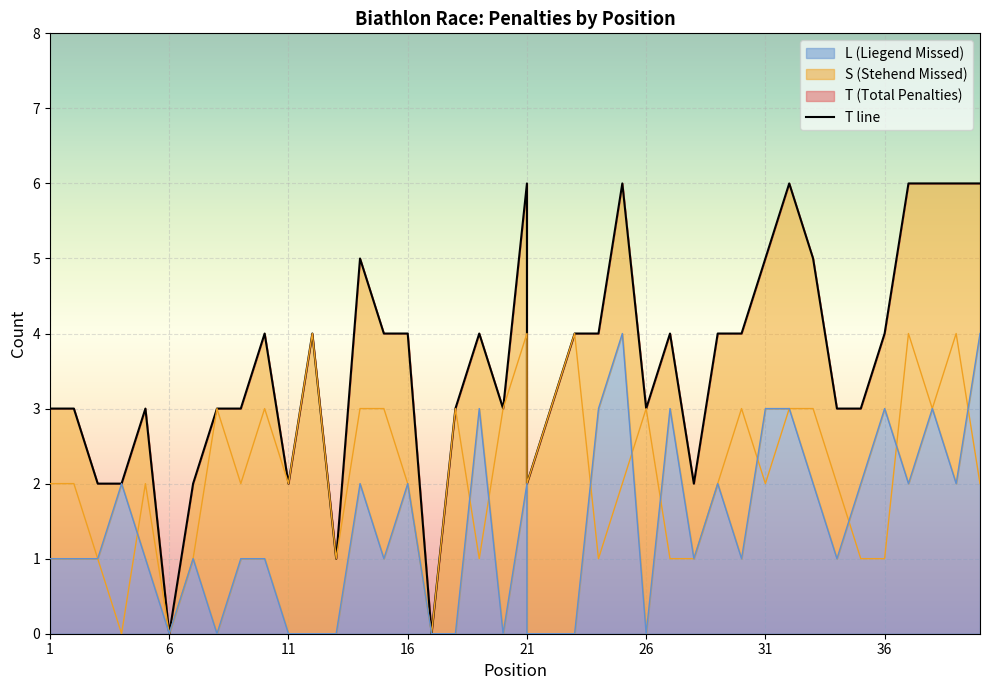

How many interior local valleys does the L series have?

10